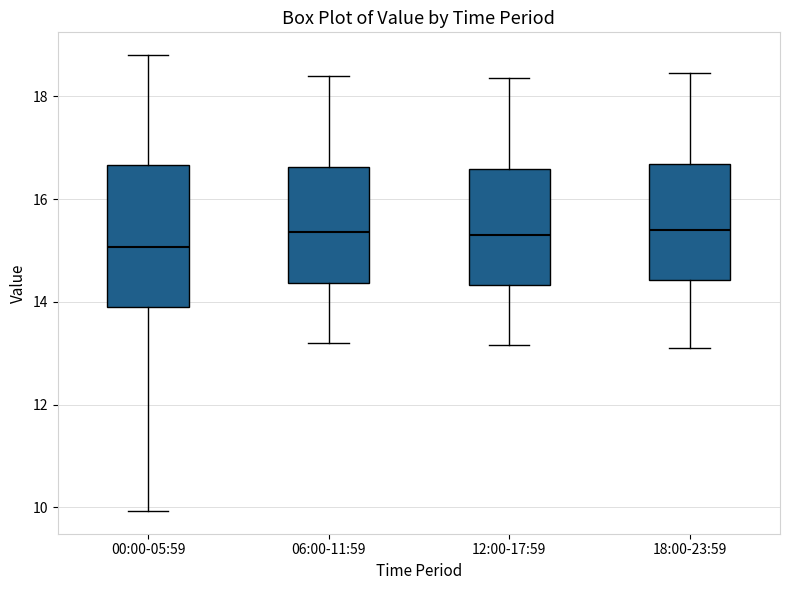

Where does the lower whisker of the box for 00:00-05:59 end on the y-axis? The values are not printed on the chart, so give them approximately, as read against the axis.

10.0